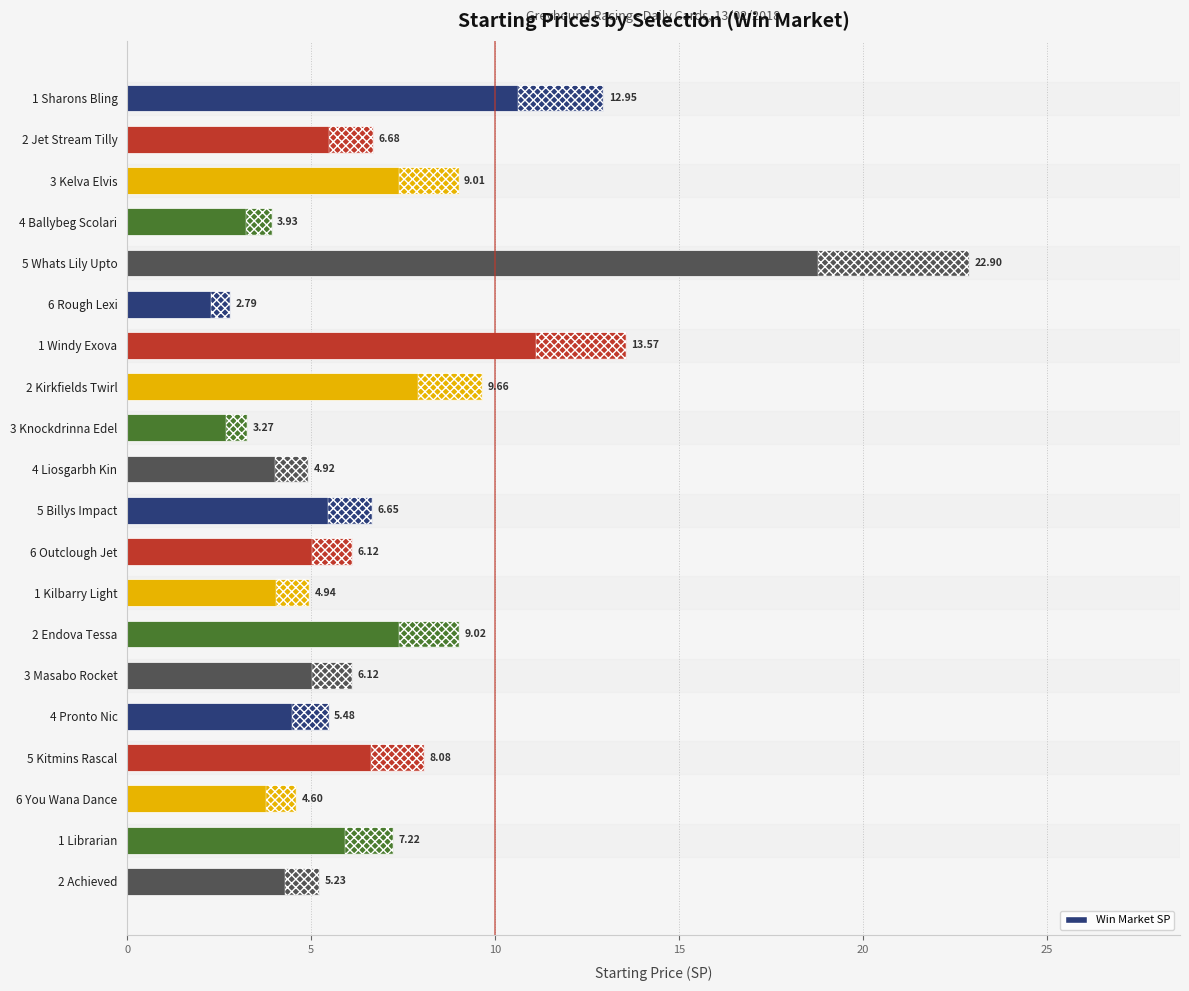

What is the greatest value displayed?

22.9